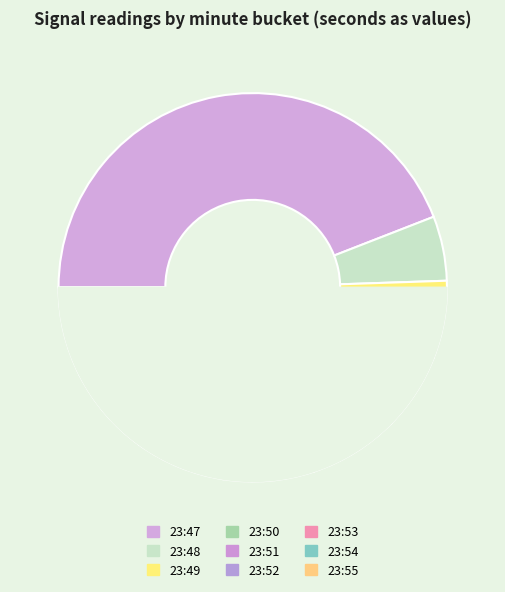

Count the number of slices in the pie.

9